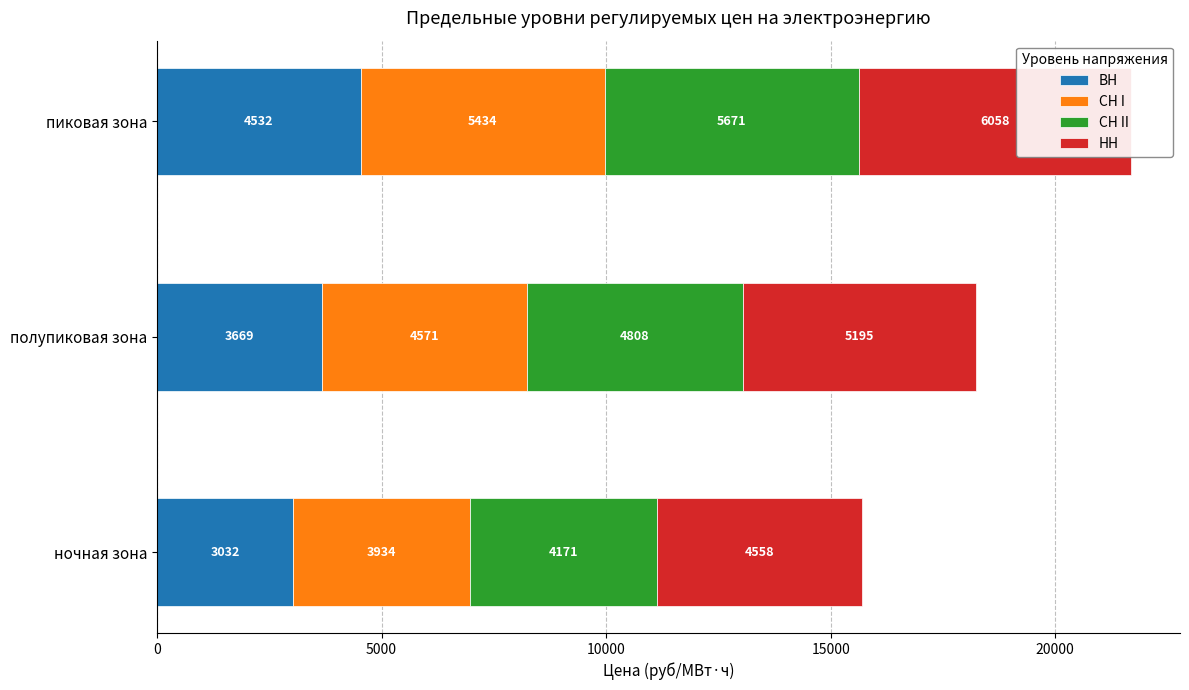

What is the smallest value displayed?

3031.8